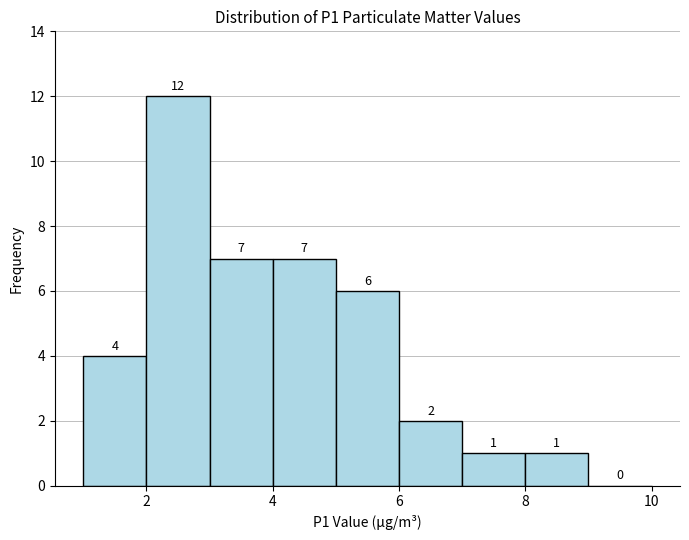

Reading left to right, list every bar in this chart as the range it spans on the x-axis followed by its height.

1 to 2: 4
2 to 3: 12
3 to 4: 7
4 to 5: 7
5 to 6: 6
6 to 7: 2
7 to 8: 1
8 to 9: 1
9 to 10: 0